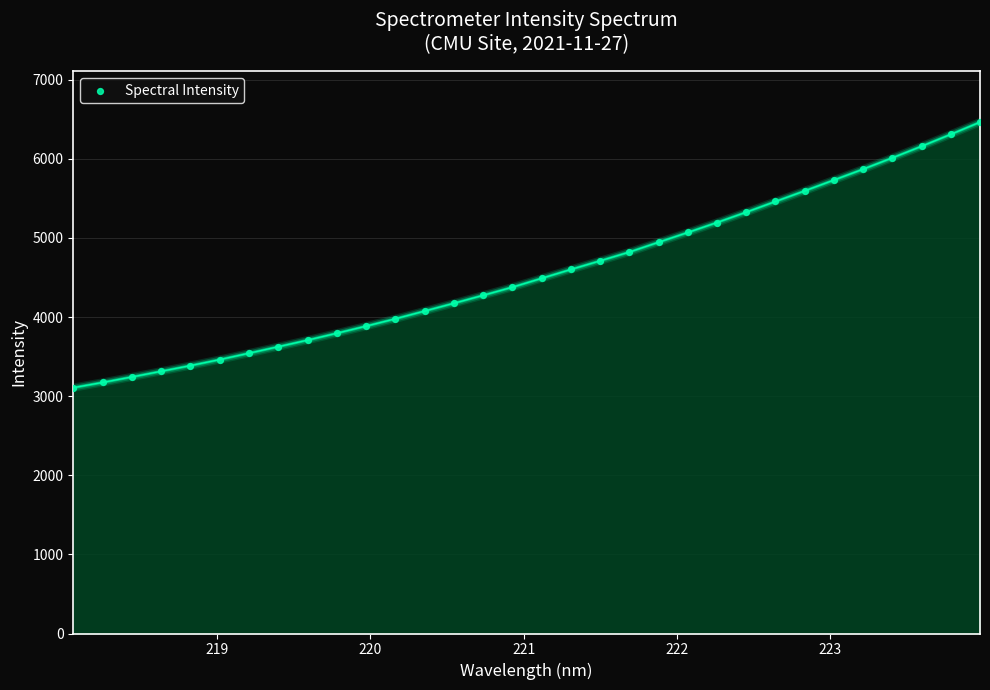

What is the range of X values (max minus min)?

5.9